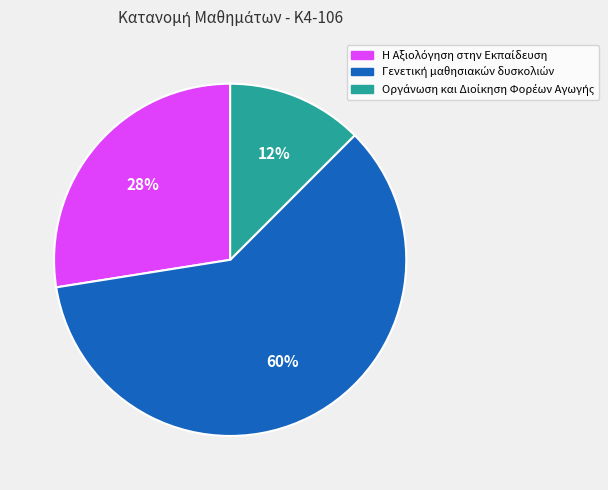

To the nearest percent, what is the average slice percentage?

33%